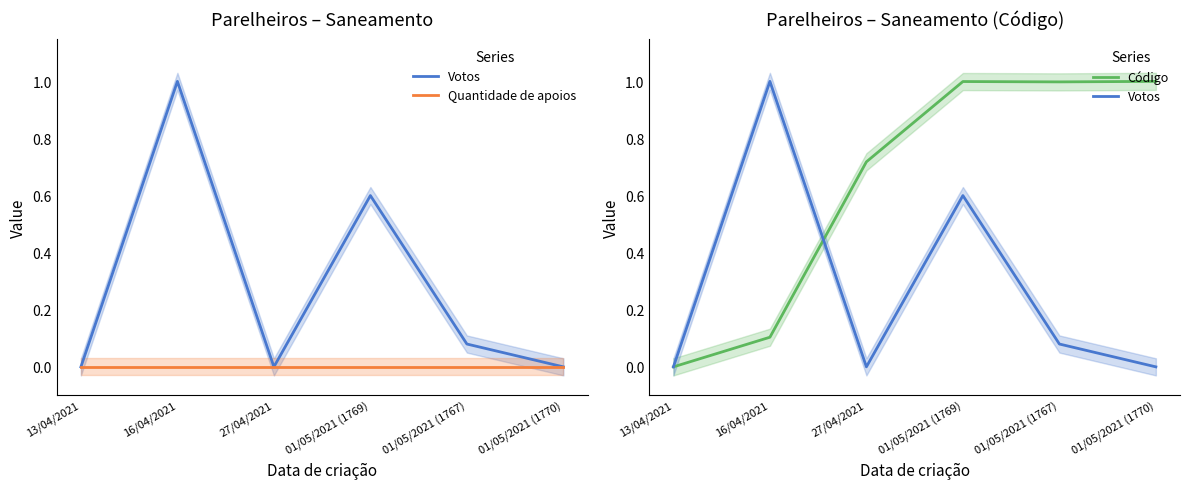

Reading left to right, transcribe all the data shown in this chart.

Votos: 13/04/2021=0.0	16/04/2021=1.0	27/04/2021=0.0	01/05/2021 (1769)=0.6	01/05/2021 (1767)=0.1	01/05/2021 (1770)=0.0
Quantidade de apoios: 13/04/2021=0.0	16/04/2021=0.0	27/04/2021=0.0	01/05/2021 (1769)=0.0	01/05/2021 (1767)=0.0	01/05/2021 (1770)=0.0
Código: 13/04/2021=0.0	16/04/2021=0.1	27/04/2021=0.7	01/05/2021 (1769)=1.0	01/05/2021 (1767)=1.0	01/05/2021 (1770)=1.0